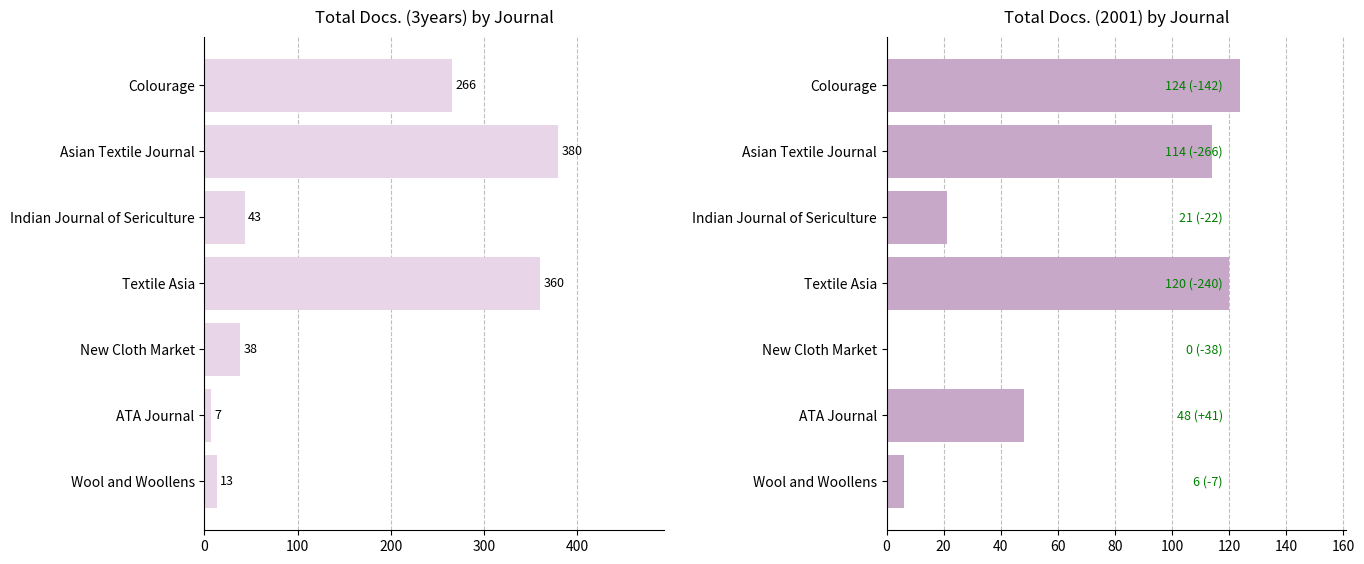

How many bars are there in each group?

2